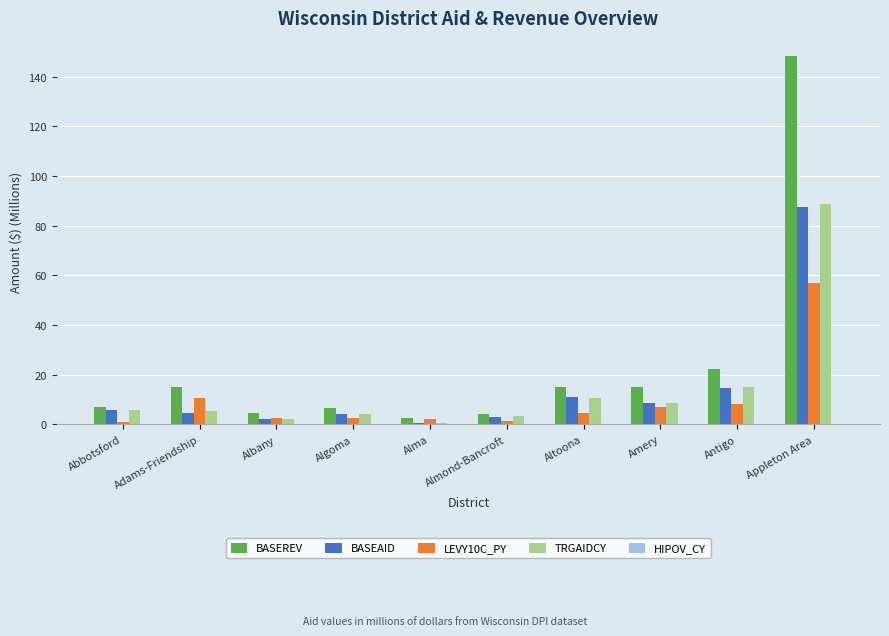

Which series has the largest total across all categories?

BASEREV